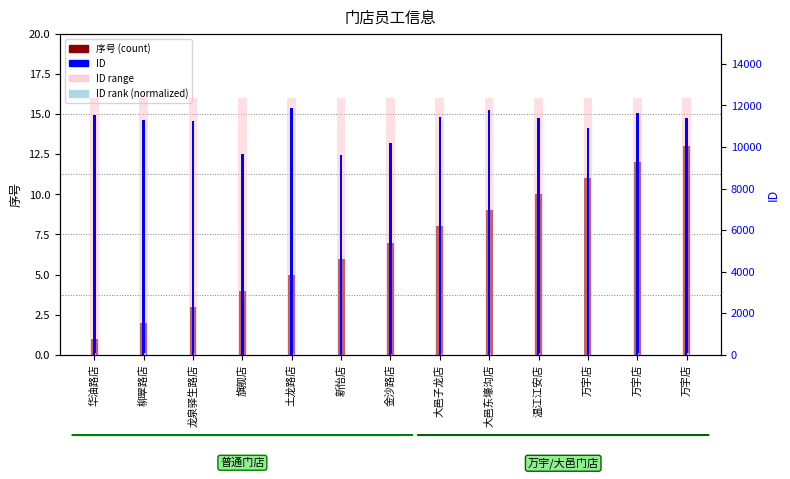

Count the number of categories in the chart.

13